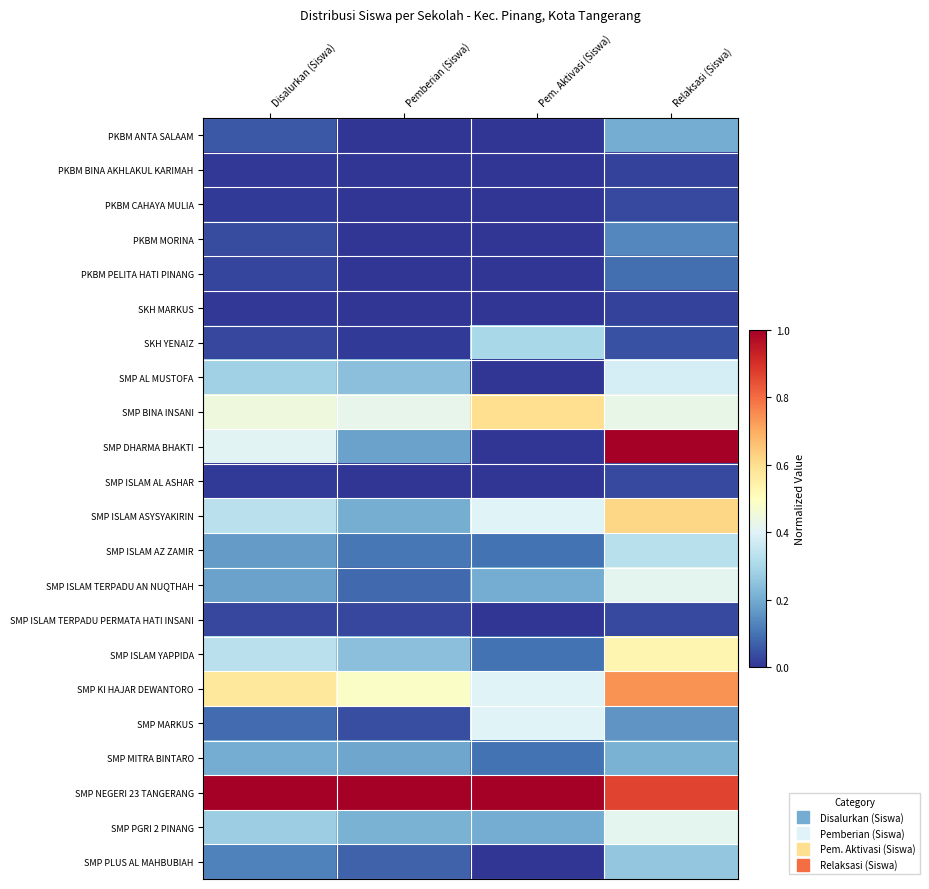

Reading left to right, list all the values displayed in this chart.

PKBM ANTA SALAAM: Disalurkan (Siswa)=0.1	Pemberian (Siswa)=0.0	Pem. Aktivasi (Siswa)=0.0	Relaksasi (Siswa)=0.2
PKBM BINA AKHLAKUL KARIMAH: Disalurkan (Siswa)=0.0	Pemberian (Siswa)=0.0	Pem. Aktivasi (Siswa)=0.0	Relaksasi (Siswa)=0.0
PKBM CAHAYA MULIA: Disalurkan (Siswa)=0.0	Pemberian (Siswa)=0.0	Pem. Aktivasi (Siswa)=0.0	Relaksasi (Siswa)=0.0
PKBM MORINA: Disalurkan (Siswa)=0.0	Pemberian (Siswa)=0.0	Pem. Aktivasi (Siswa)=0.0	Relaksasi (Siswa)=0.1
PKBM PELITA HATI PINANG: Disalurkan (Siswa)=0.0	Pemberian (Siswa)=0.0	Pem. Aktivasi (Siswa)=0.0	Relaksasi (Siswa)=0.1
SKH MARKUS: Disalurkan (Siswa)=0.0	Pemberian (Siswa)=0.0	Pem. Aktivasi (Siswa)=0.0	Relaksasi (Siswa)=0.0
SKH YENAIZ: Disalurkan (Siswa)=0.0	Pemberian (Siswa)=0.0	Pem. Aktivasi (Siswa)=0.3	Relaksasi (Siswa)=0.0
SMP AL MUSTOFA: Disalurkan (Siswa)=0.3	Pemberian (Siswa)=0.2	Pem. Aktivasi (Siswa)=0.0	Relaksasi (Siswa)=0.4
SMP BINA INSANI: Disalurkan (Siswa)=0.4	Pemberian (Siswa)=0.4	Pem. Aktivasi (Siswa)=0.6	Relaksasi (Siswa)=0.4
SMP DHARMA BHAKTI: Disalurkan (Siswa)=0.4	Pemberian (Siswa)=0.2	Pem. Aktivasi (Siswa)=0.0	Relaksasi (Siswa)=1.0
SMP ISLAM AL ASHAR: Disalurkan (Siswa)=0.0	Pemberian (Siswa)=0.0	Pem. Aktivasi (Siswa)=0.0	Relaksasi (Siswa)=0.0
SMP ISLAM ASYSYAKIRIN: Disalurkan (Siswa)=0.3	Pemberian (Siswa)=0.2	Pem. Aktivasi (Siswa)=0.4	Relaksasi (Siswa)=0.6
SMP ISLAM AZ ZAMIR: Disalurkan (Siswa)=0.2	Pemberian (Siswa)=0.1	Pem. Aktivasi (Siswa)=0.1	Relaksasi (Siswa)=0.3
SMP ISLAM TERPADU AN NUQTHAH: Disalurkan (Siswa)=0.2	Pemberian (Siswa)=0.1	Pem. Aktivasi (Siswa)=0.2	Relaksasi (Siswa)=0.4
SMP ISLAM TERPADU PERMATA HATI INSANI: Disalurkan (Siswa)=0.0	Pemberian (Siswa)=0.0	Pem. Aktivasi (Siswa)=0.0	Relaksasi (Siswa)=0.0
SMP ISLAM YAPPIDA: Disalurkan (Siswa)=0.3	Pemberian (Siswa)=0.2	Pem. Aktivasi (Siswa)=0.1	Relaksasi (Siswa)=0.5
SMP KI HAJAR DEWANTORO: Disalurkan (Siswa)=0.6	Pemberian (Siswa)=0.5	Pem. Aktivasi (Siswa)=0.4	Relaksasi (Siswa)=0.7
SMP MARKUS: Disalurkan (Siswa)=0.1	Pemberian (Siswa)=0.0	Pem. Aktivasi (Siswa)=0.4	Relaksasi (Siswa)=0.2
SMP MITRA BINTARO: Disalurkan (Siswa)=0.2	Pemberian (Siswa)=0.2	Pem. Aktivasi (Siswa)=0.1	Relaksasi (Siswa)=0.2
SMP NEGERI 23 TANGERANG: Disalurkan (Siswa)=1.0	Pemberian (Siswa)=1.0	Pem. Aktivasi (Siswa)=1.0	Relaksasi (Siswa)=0.9
SMP PGRI 2 PINANG: Disalurkan (Siswa)=0.3	Pemberian (Siswa)=0.2	Pem. Aktivasi (Siswa)=0.2	Relaksasi (Siswa)=0.4
SMP PLUS AL MAHBUBIAH: Disalurkan (Siswa)=0.1	Pemberian (Siswa)=0.1	Pem. Aktivasi (Siswa)=0.0	Relaksasi (Siswa)=0.3